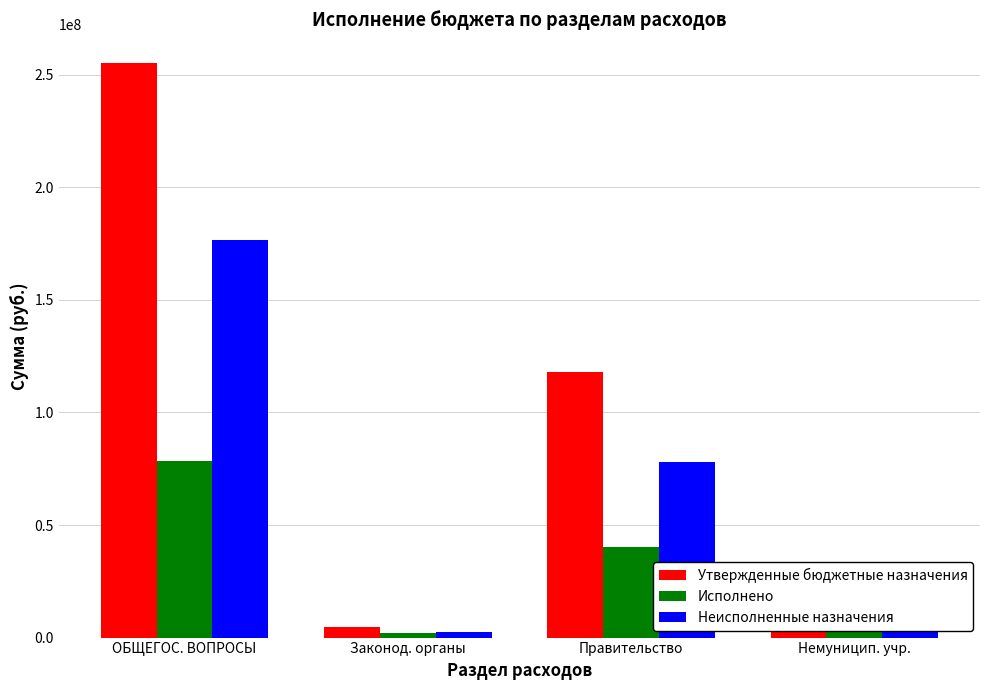

Which label corresponds to the largest value in the chart?

ОБЩЕГОС. ВОПРОСЫ